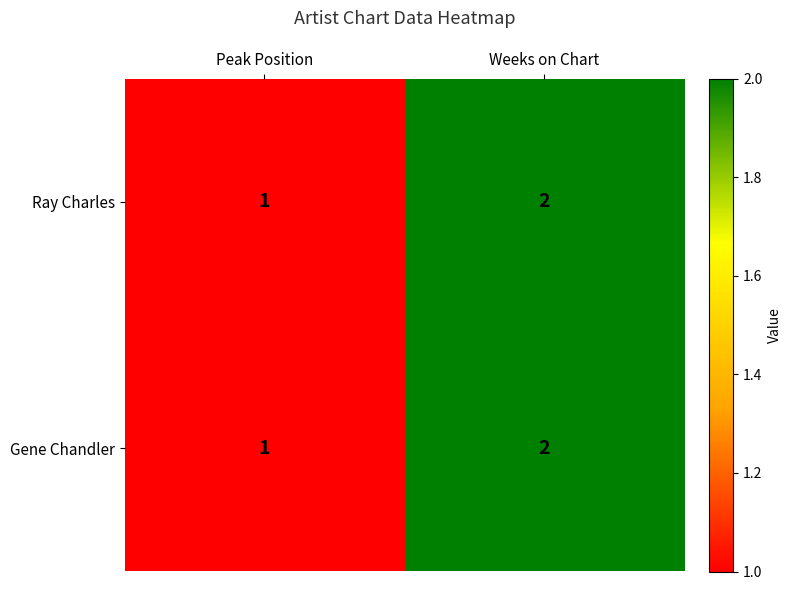

Reading left to right, extract all data points from this chart.

Ray Charles: 1	2
Gene Chandler: 1	2